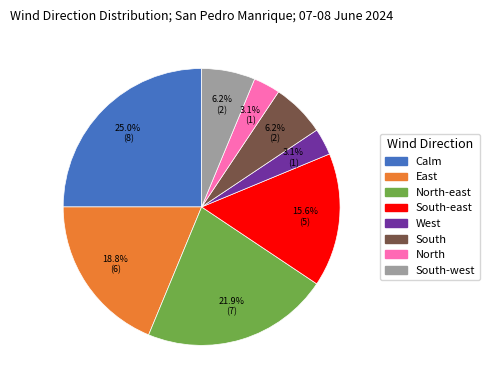

Is there any slice that represents more than half of the pie?

No